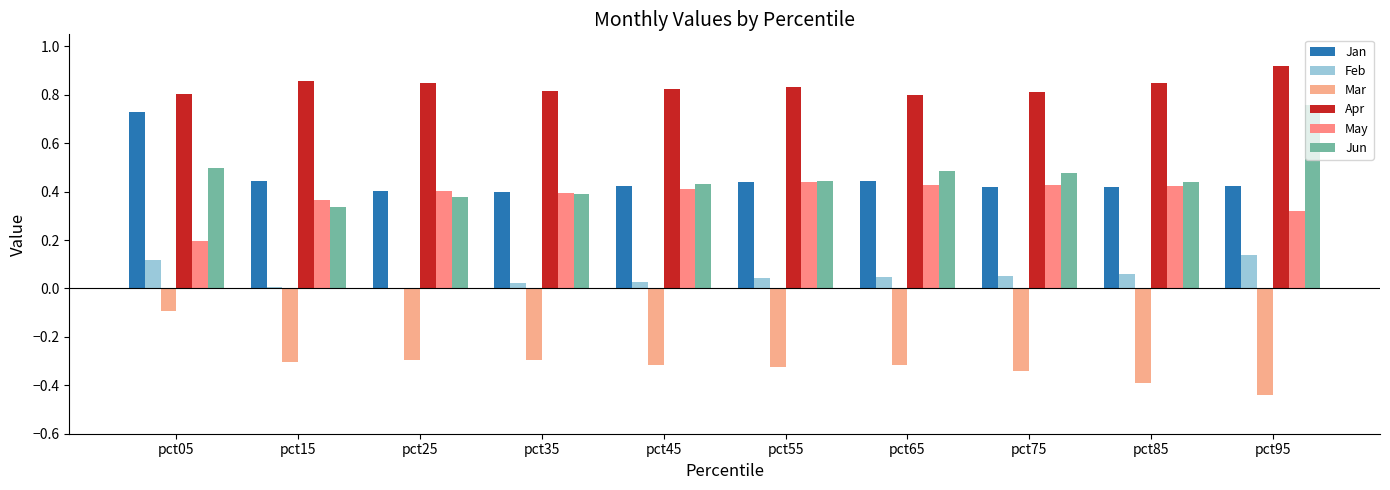

Reading right to left, what are all the values shown in this chart?

Jan: pct95=0.4	pct85=0.4	pct75=0.4	pct65=0.4	pct55=0.4	pct45=0.4	pct35=0.4	pct25=0.4	pct15=0.4	pct05=0.7
Feb: pct95=0.1	pct85=0.1	pct75=0.1	pct65=0.0	pct55=0.0	pct45=0.0	pct35=0.0	pct25=0.0	pct15=0.0	pct05=0.1
Mar: pct95=-0.4	pct85=-0.4	pct75=-0.3	pct65=-0.3	pct55=-0.3	pct45=-0.3	pct35=-0.3	pct25=-0.3	pct15=-0.3	pct05=-0.1
Apr: pct95=0.9	pct85=0.8	pct75=0.8	pct65=0.8	pct55=0.8	pct45=0.8	pct35=0.8	pct25=0.8	pct15=0.9	pct05=0.8
May: pct95=0.3	pct85=0.4	pct75=0.4	pct65=0.4	pct55=0.4	pct45=0.4	pct35=0.4	pct25=0.4	pct15=0.4	pct05=0.2
Jun: pct95=0.8	pct85=0.4	pct75=0.5	pct65=0.5	pct55=0.4	pct45=0.4	pct35=0.4	pct25=0.4	pct15=0.3	pct05=0.5